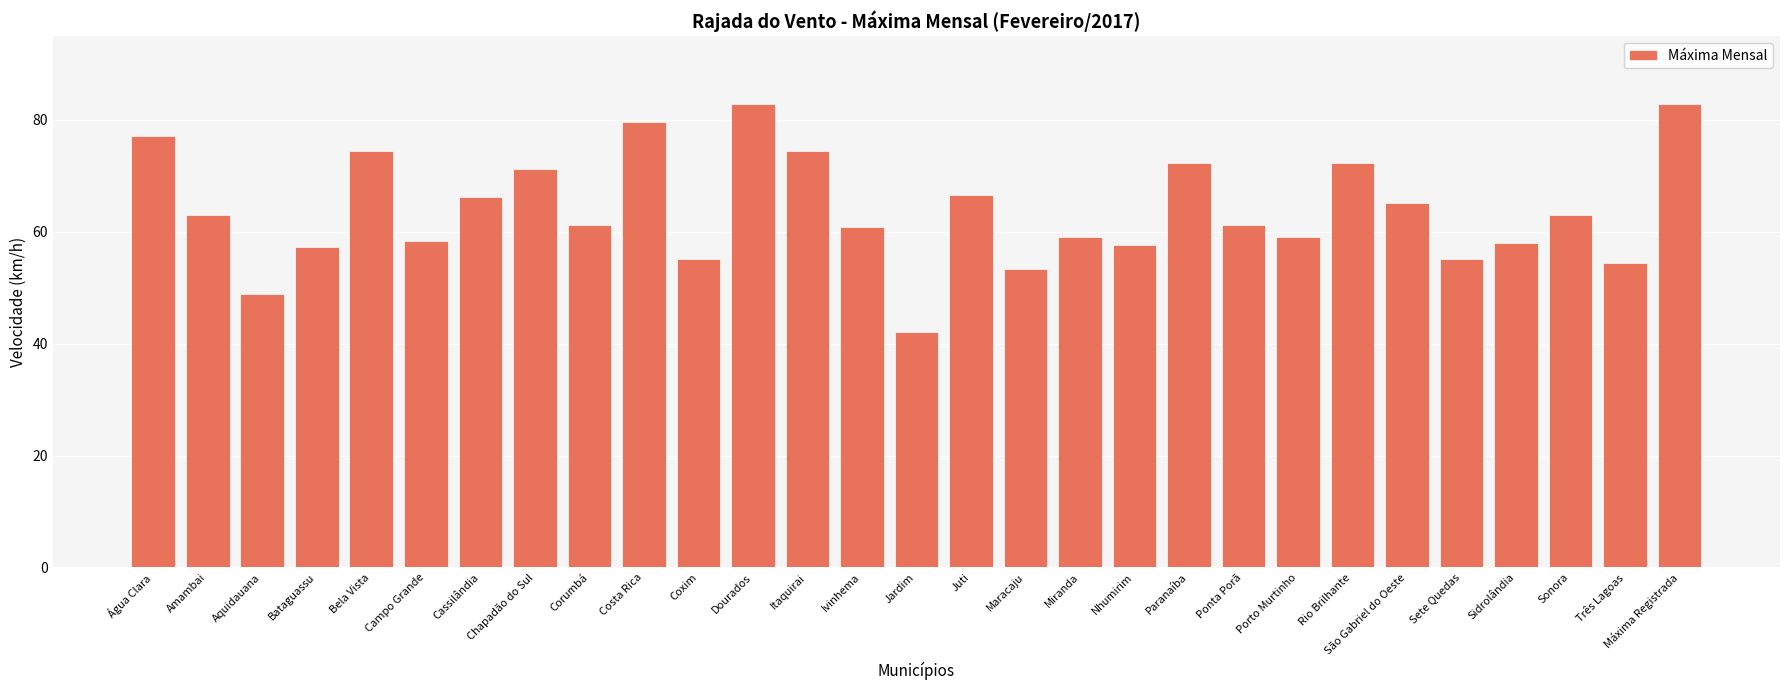

Which label corresponds to the smallest value in the chart?

Jardim